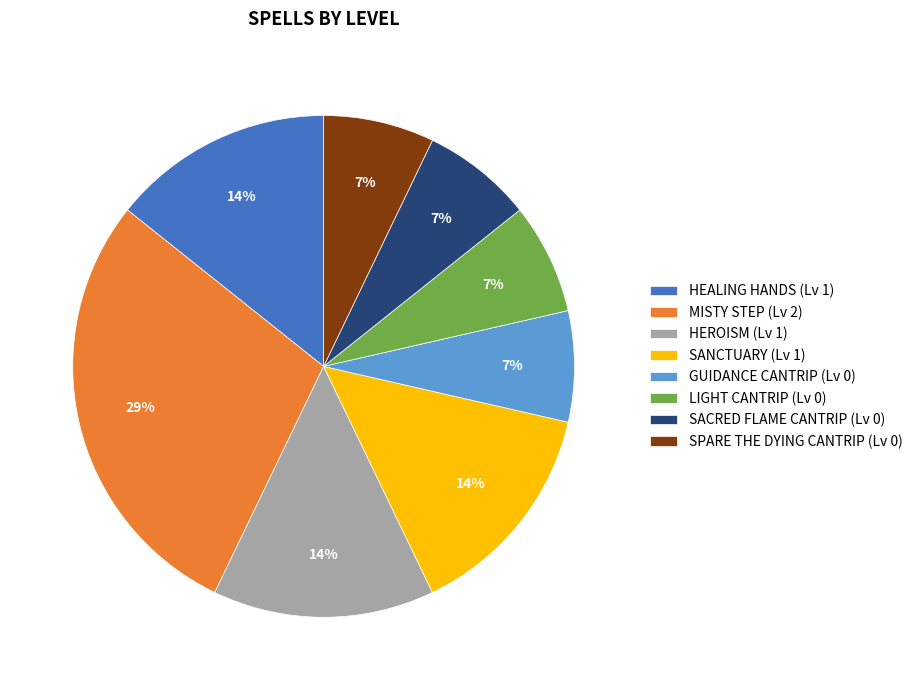

The SPARE THE DYING CANTRIP (Lv 0) slice represents 1% of the pie. True or false?

False